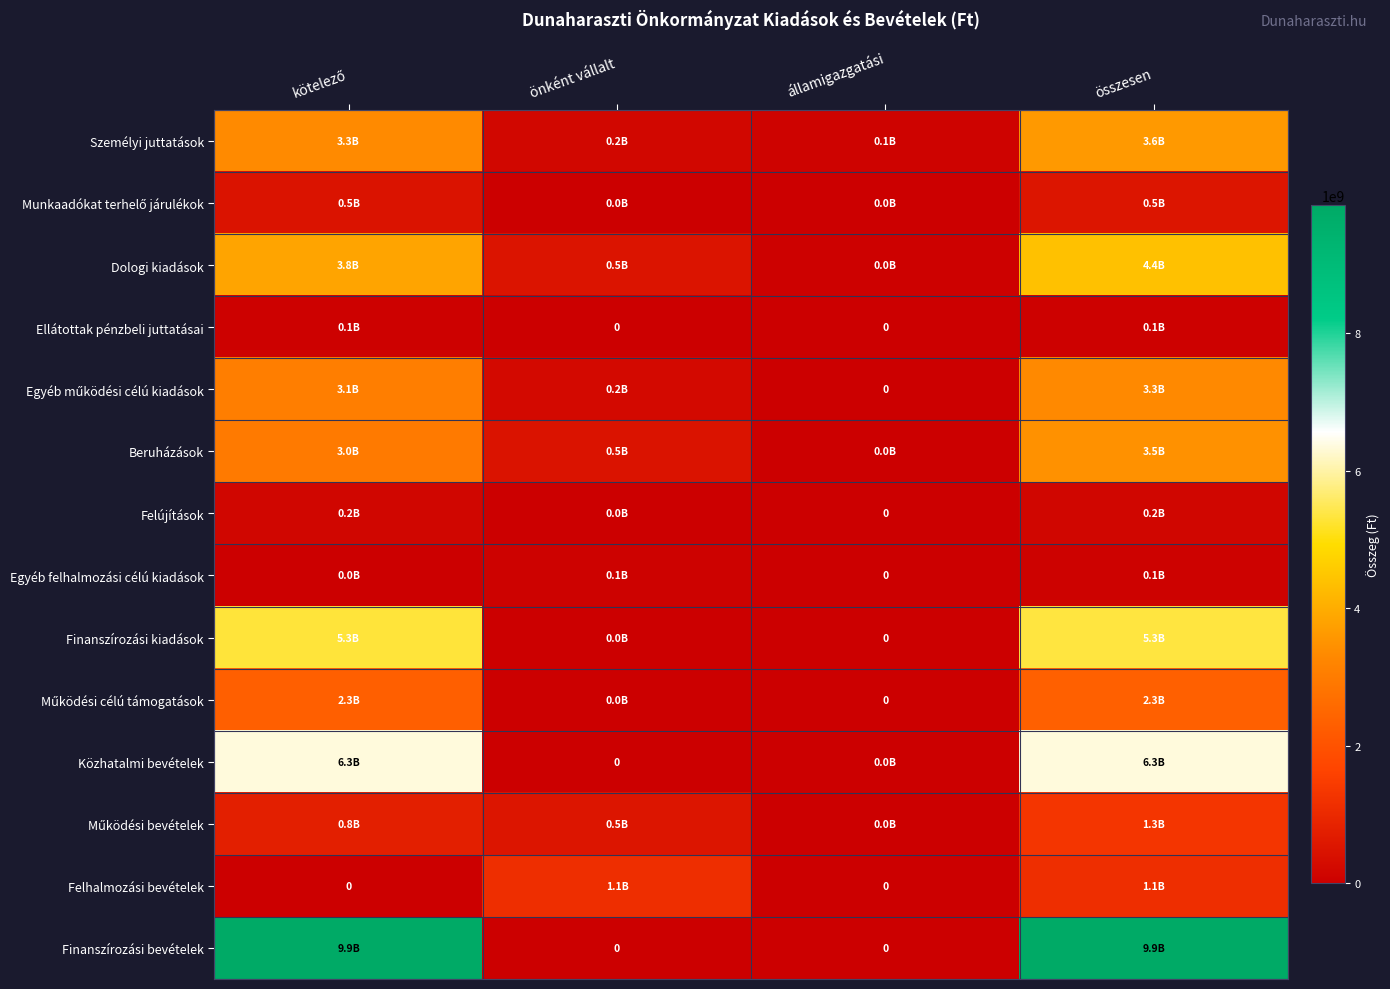

Which category has the lowest value in the Finanszírozási kiadások series?

államigazgatási